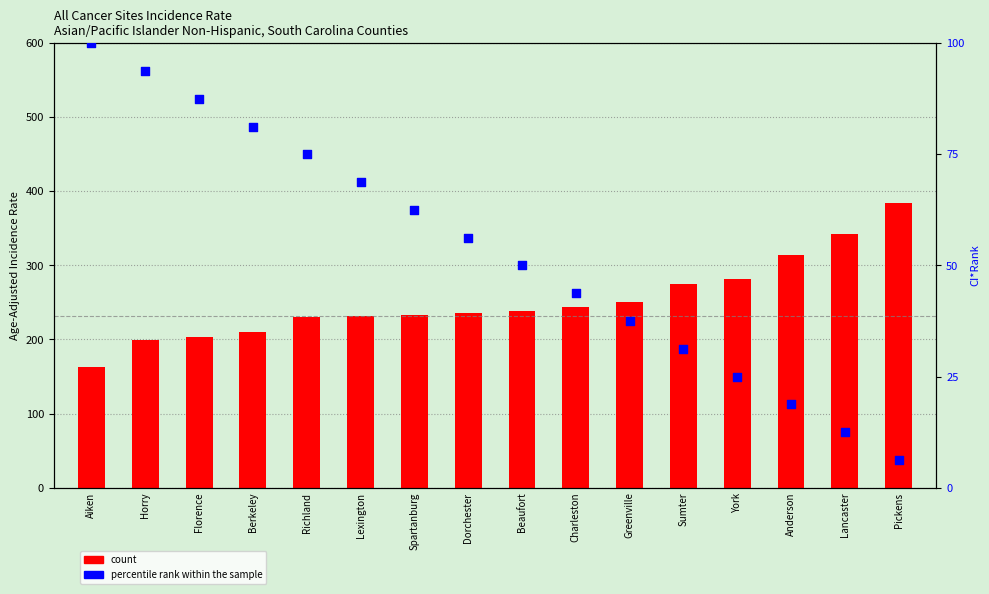

At which category is the sum across all series the highest?

Pickens